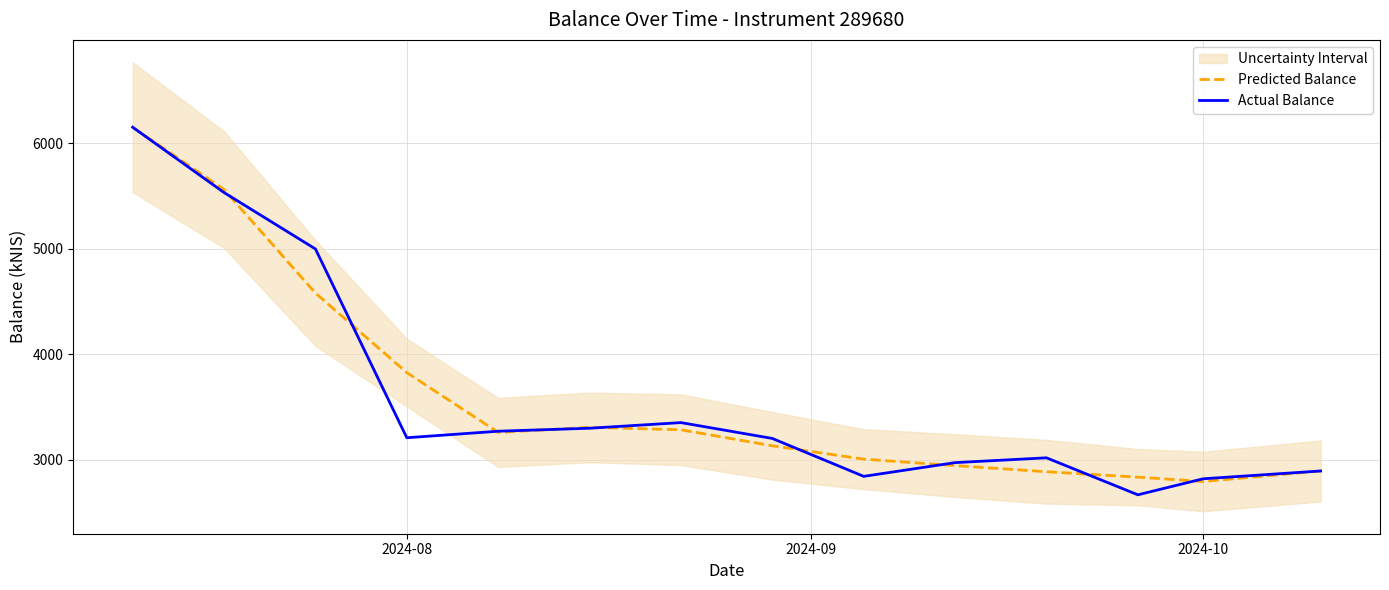

What is the maximum value for Predicted Balance?

6150.5